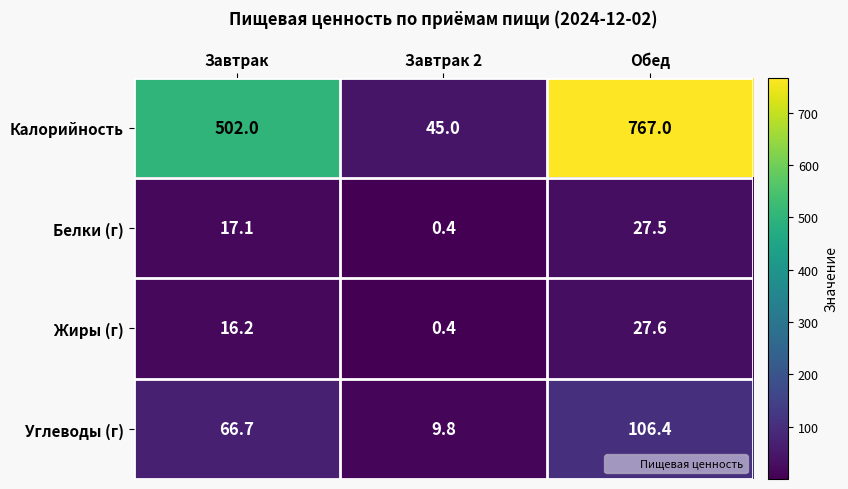

List the series in order of their peak value, highest first.

Калорийность, Углеводы (г), Жиры (г), Белки (г)